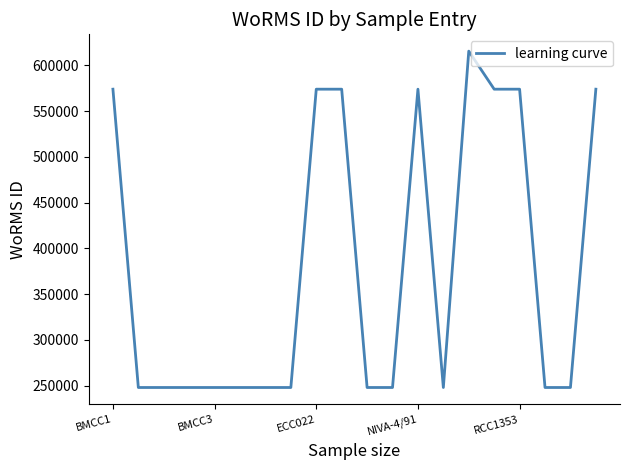

How many values are between 248124 and 573884?

19